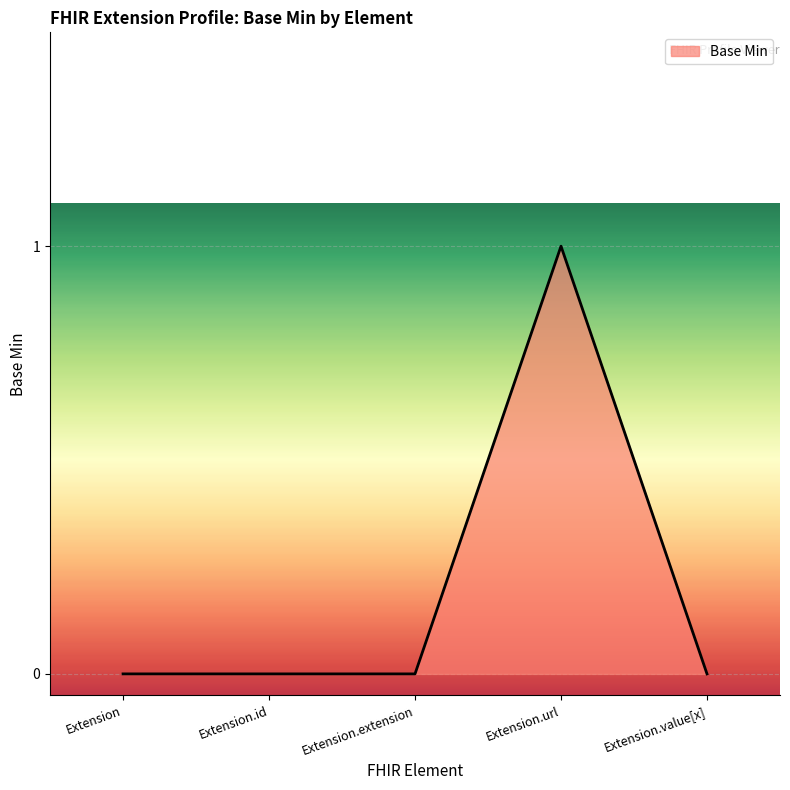

What is the difference between the maximum and minimum values?

1